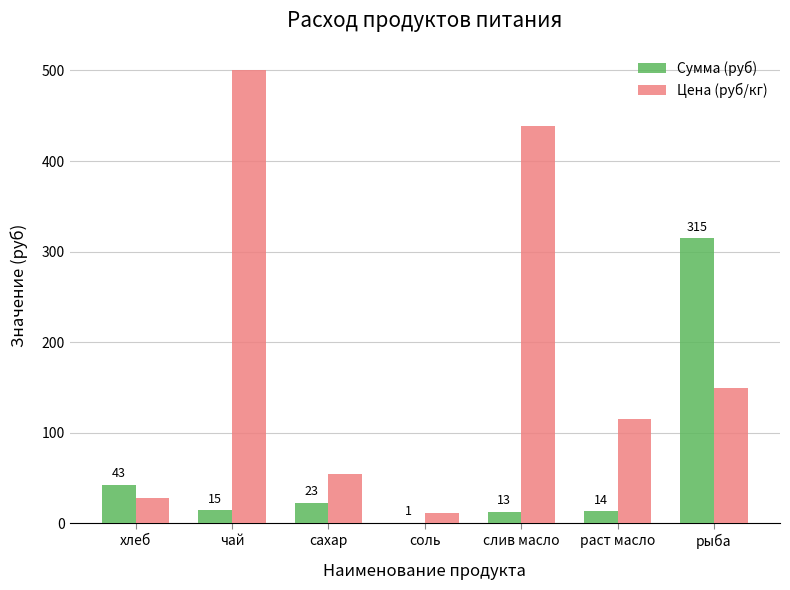

What is the maximum value for Сумма (руб)?

315.0